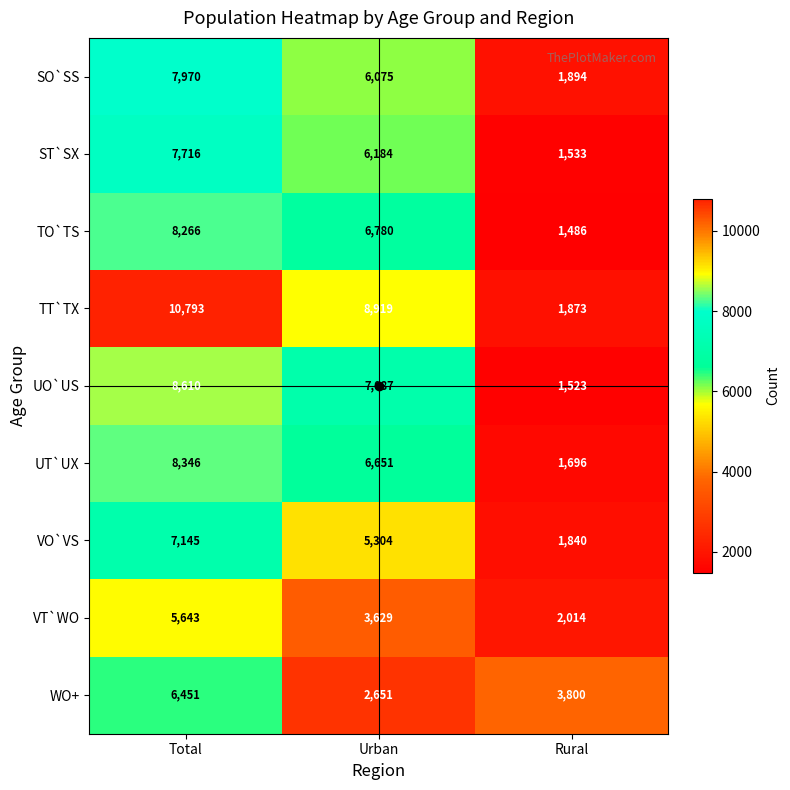

What is the minimum value shown in the chart?

1486